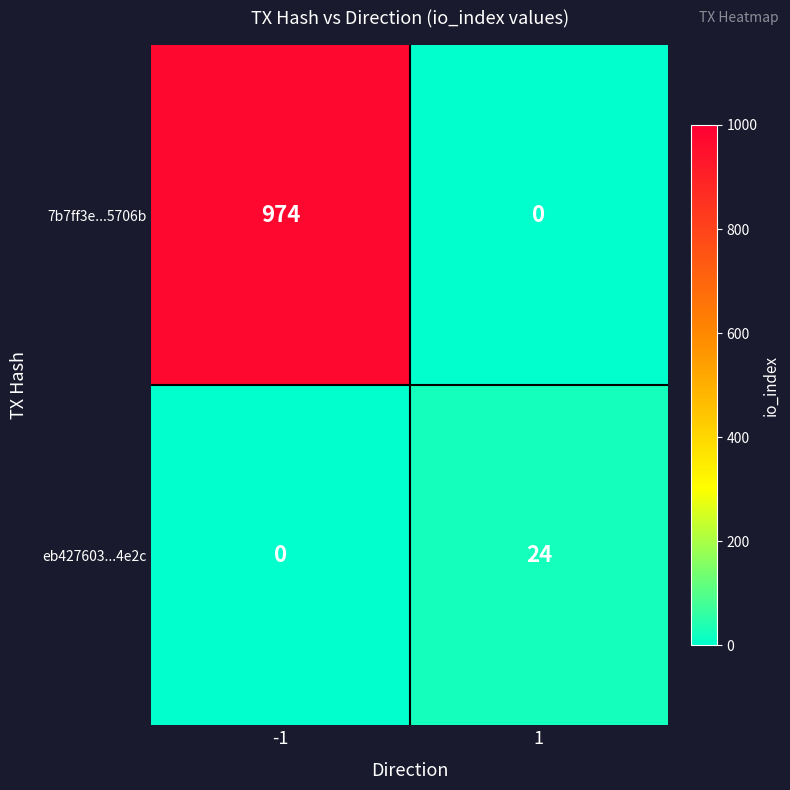

What is the difference between the eb427603...4e2c values at 1 and -1?

24